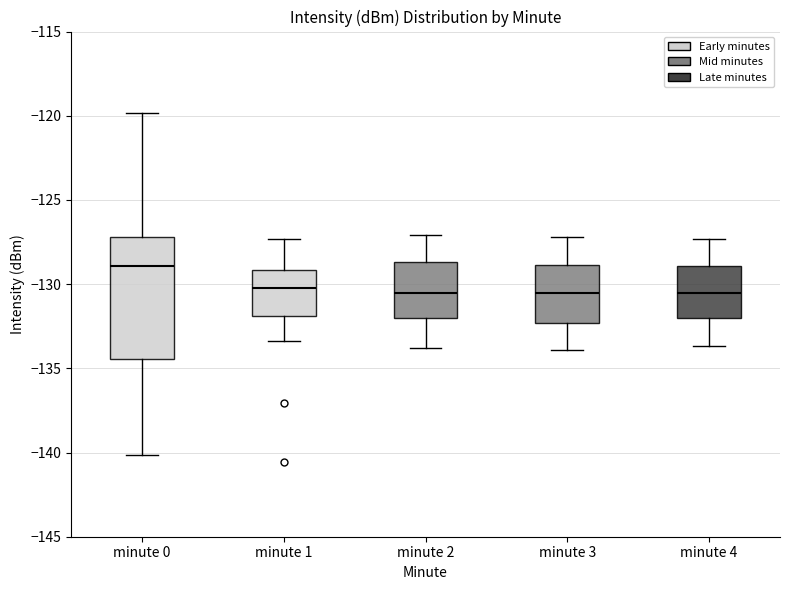

Which box is the tallest, from its lower edge to its upper edge?

minute 0